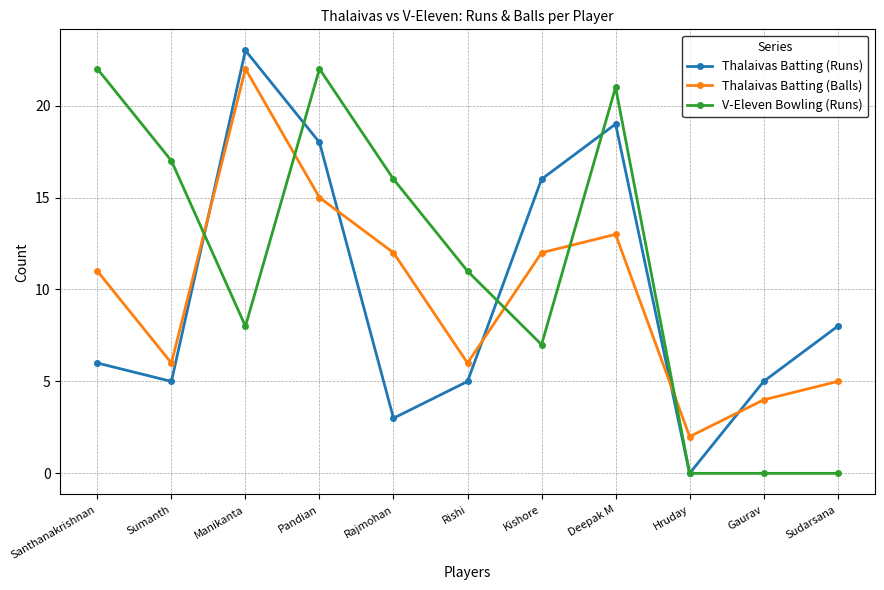

What is the highest value of the Thalaivas Batting (Runs) series?

23